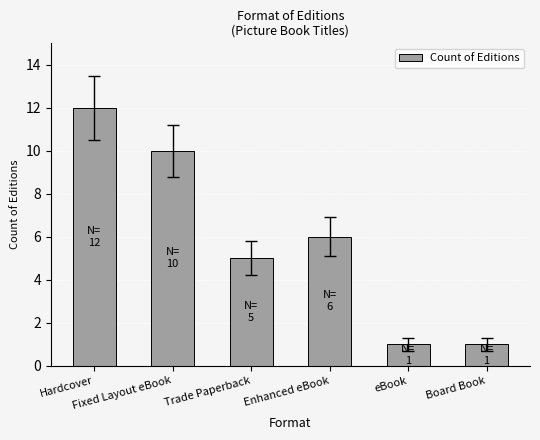

What is the minimum value shown in the chart?

1